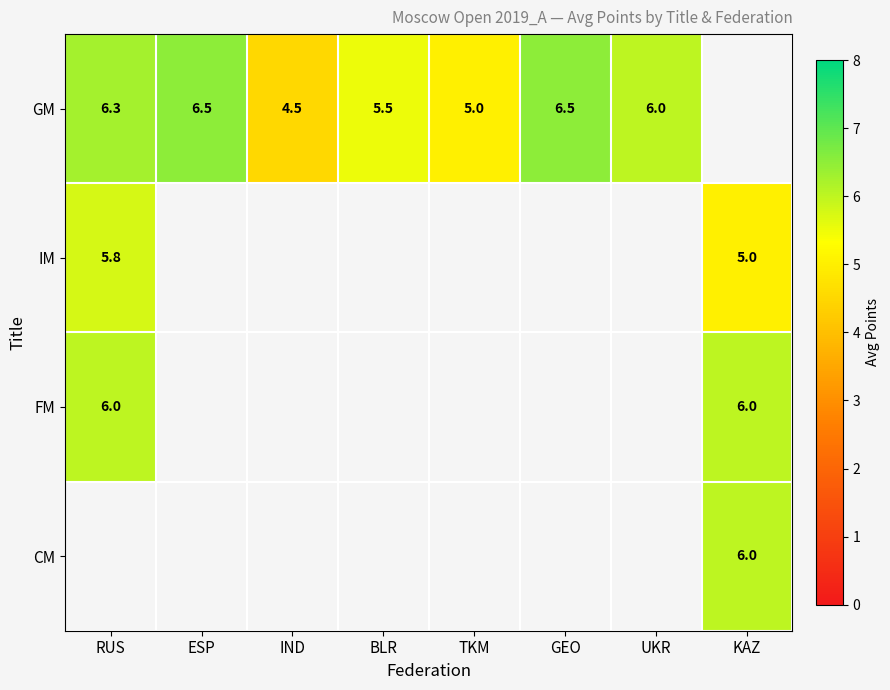

Is the value of GM at UKR greater than the value of IM at KAZ?

Yes